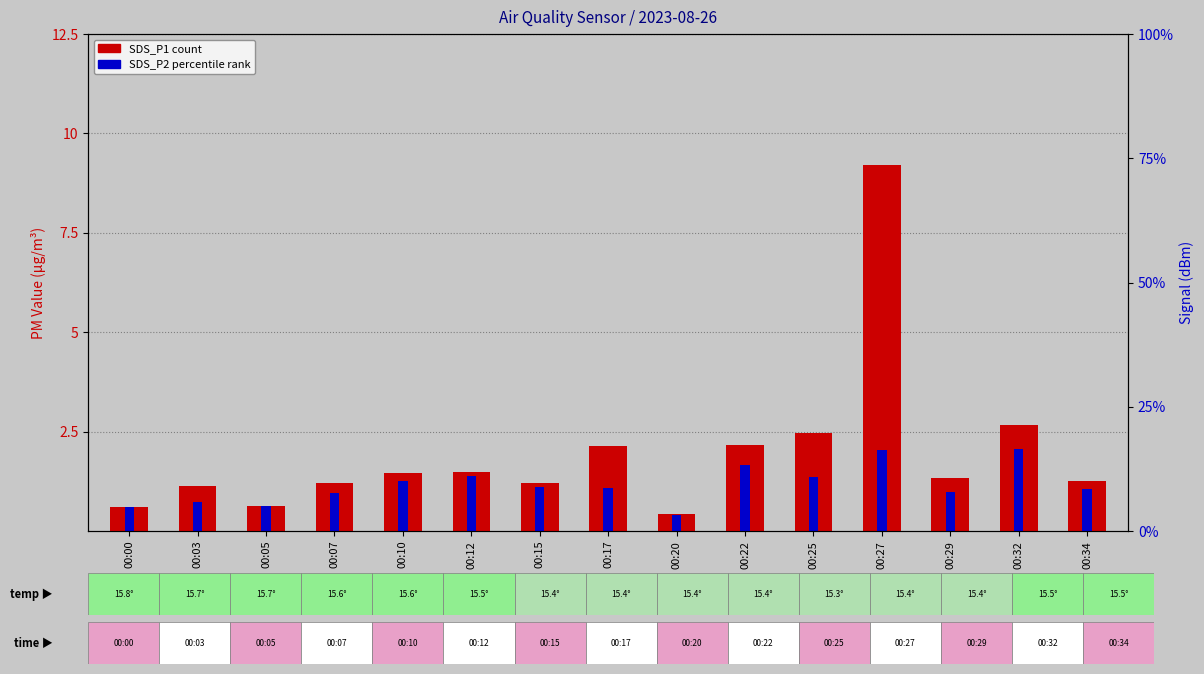

The SDS_P2 (percentile rank) series shows 1.6 at 00:34. True or false?

False